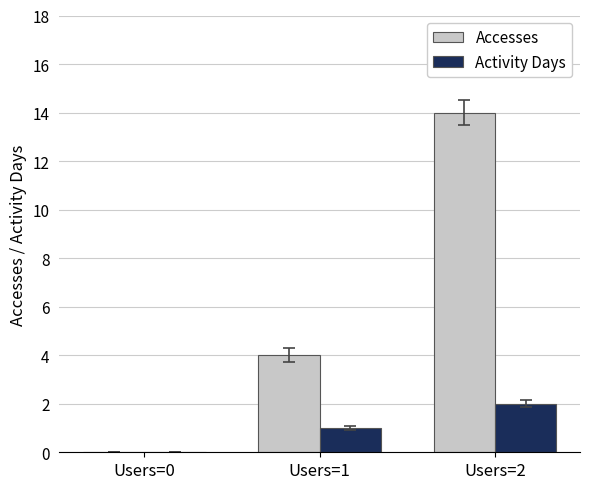

What are all the series names shown in the legend?

Accesses, Activity Days